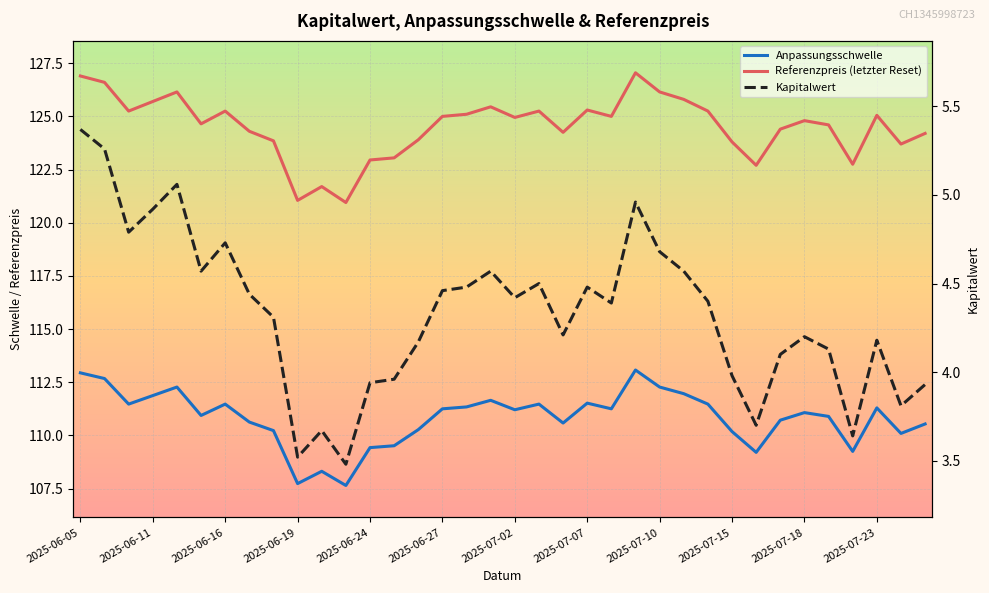

What are all the series names shown in the legend?

Anpassungsschwelle, Referenzpreis (letzter Reset), Kapitalwert